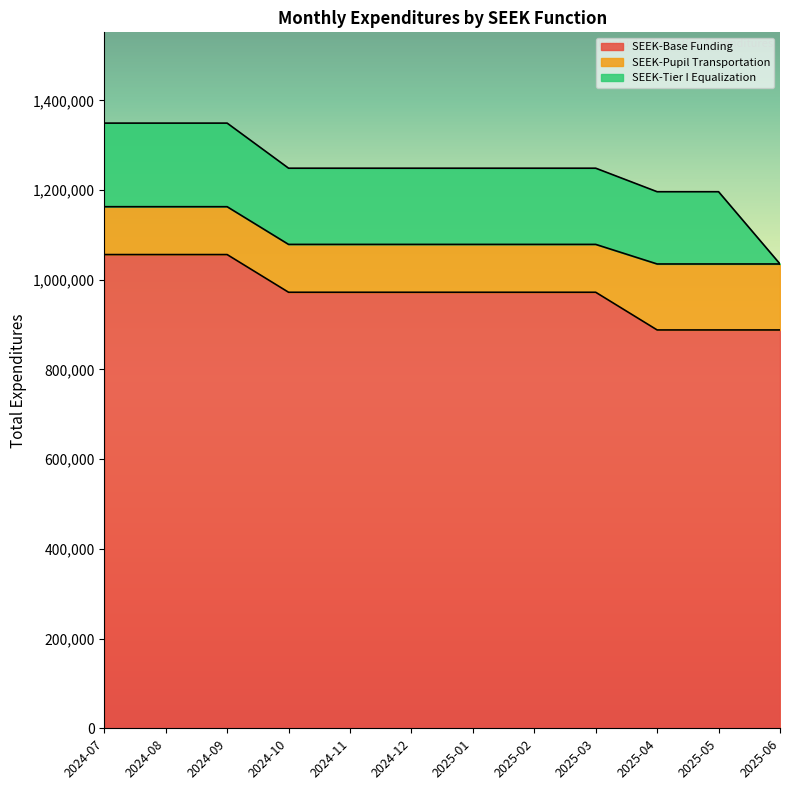

Where do SEEK-Pupil Transportation and SEEK-Tier I Equalization first cross each other?

2025-05 and 2025-06